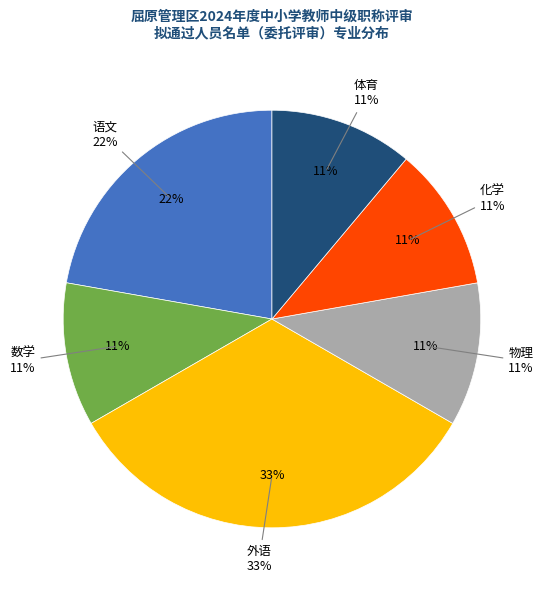

How many slices are in this pie chart?

6